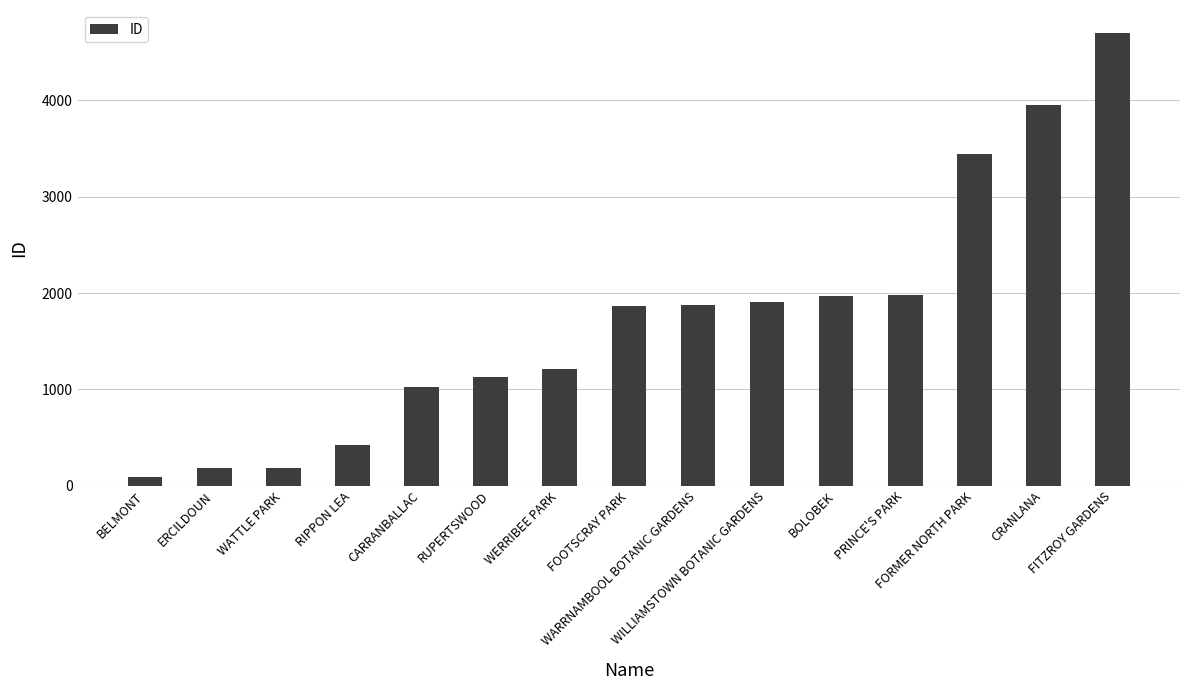

What is the label of the 7th bar from the left?

WERRIBEE PARK